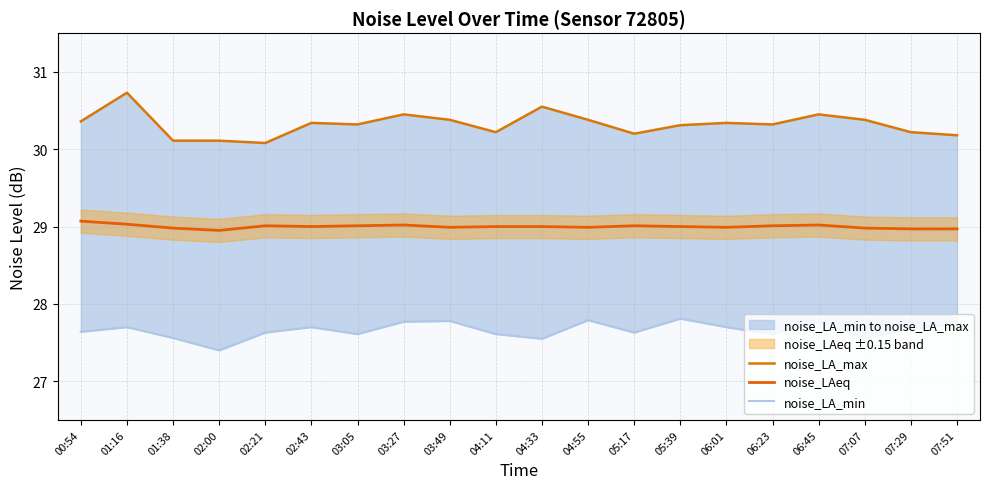

What is the highest value of the noise_LAeq series?

29.1